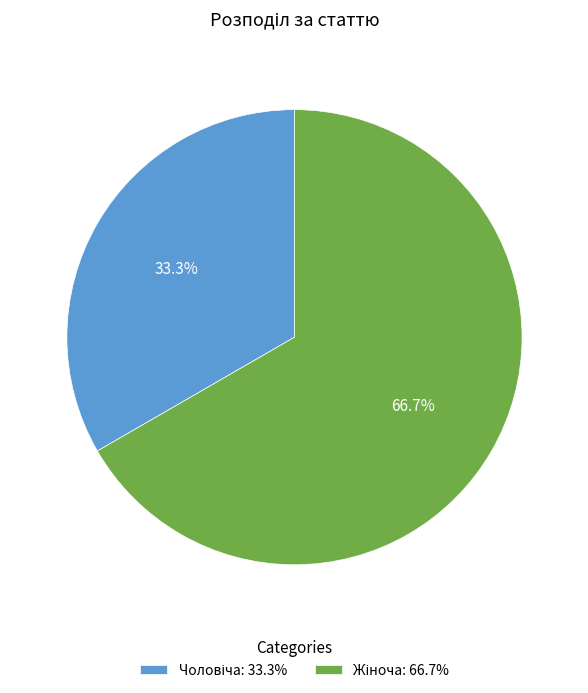

Is there a majority slice in this chart?

Yes